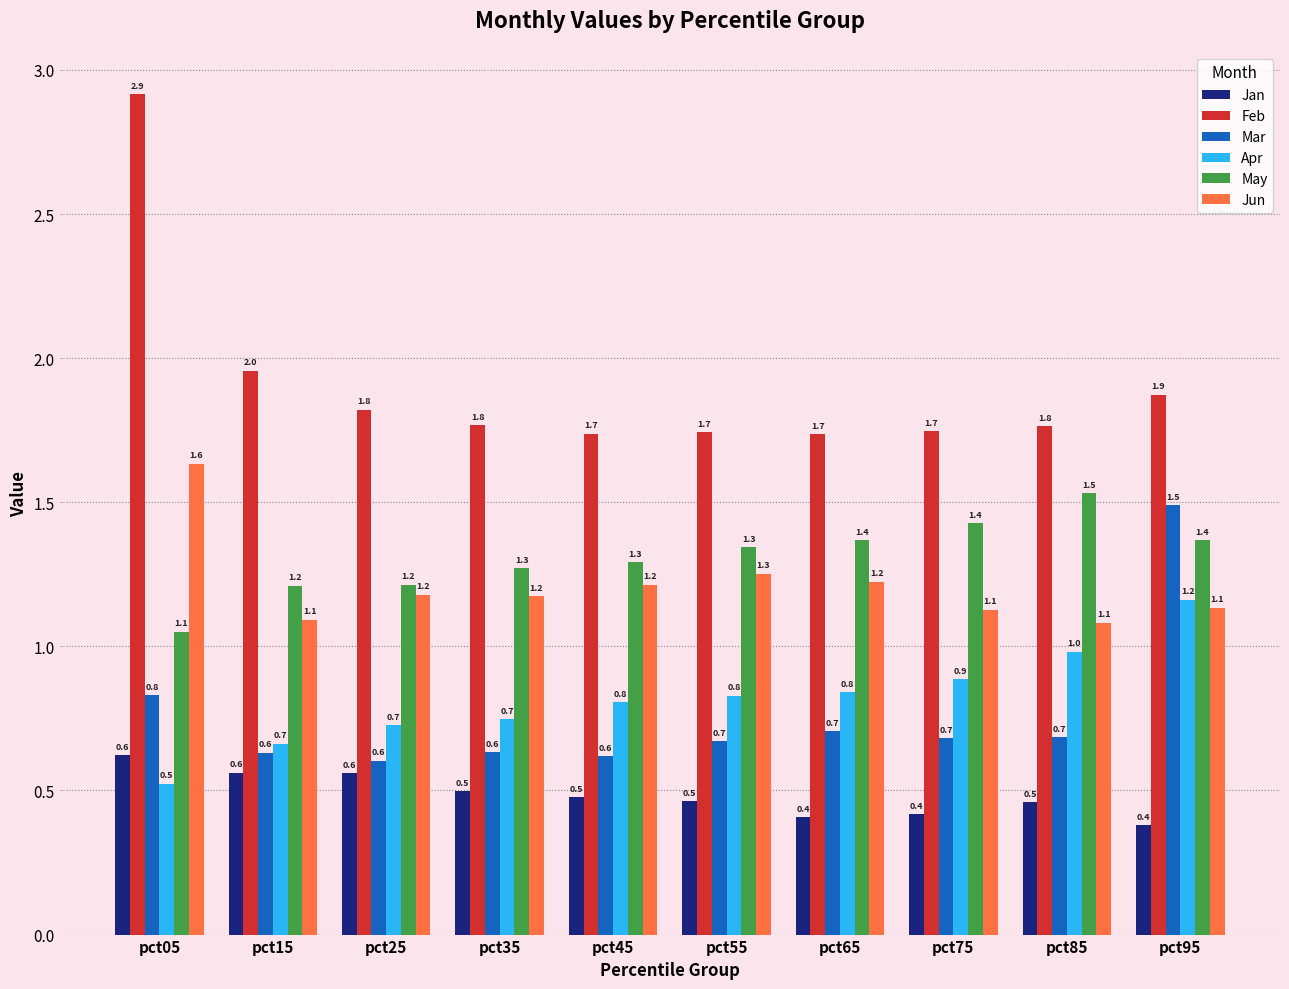

Where is May nearest to the value 1?

pct05